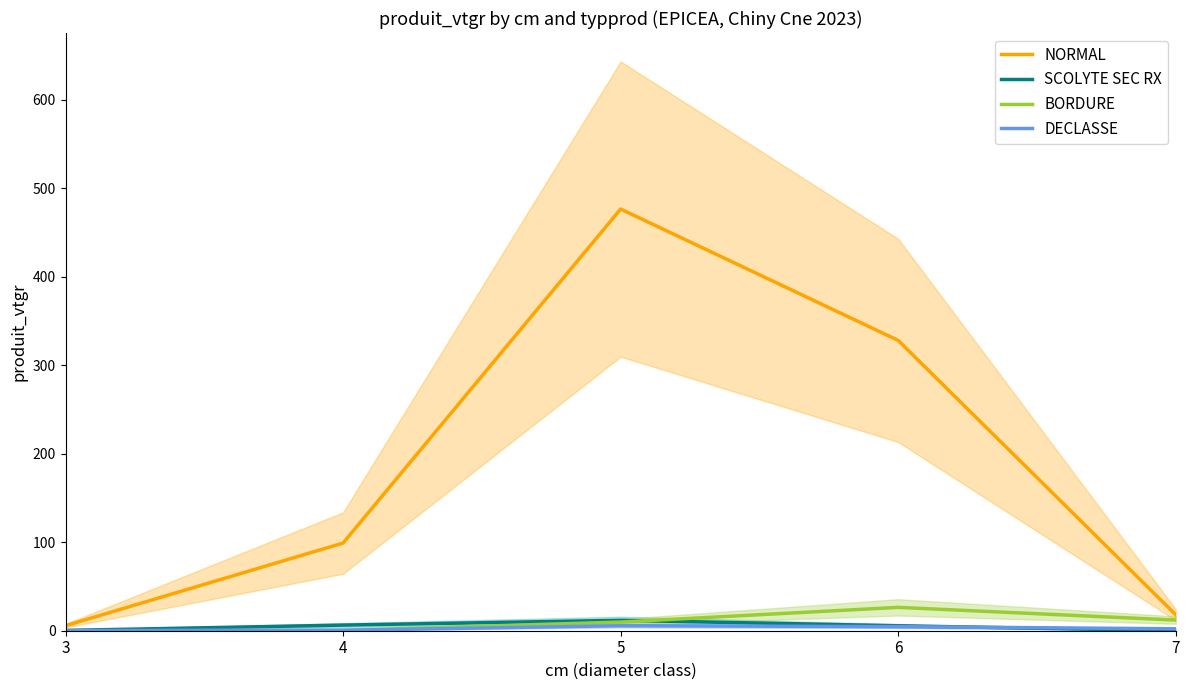

What is the average value of the BORDURE series?

9.7